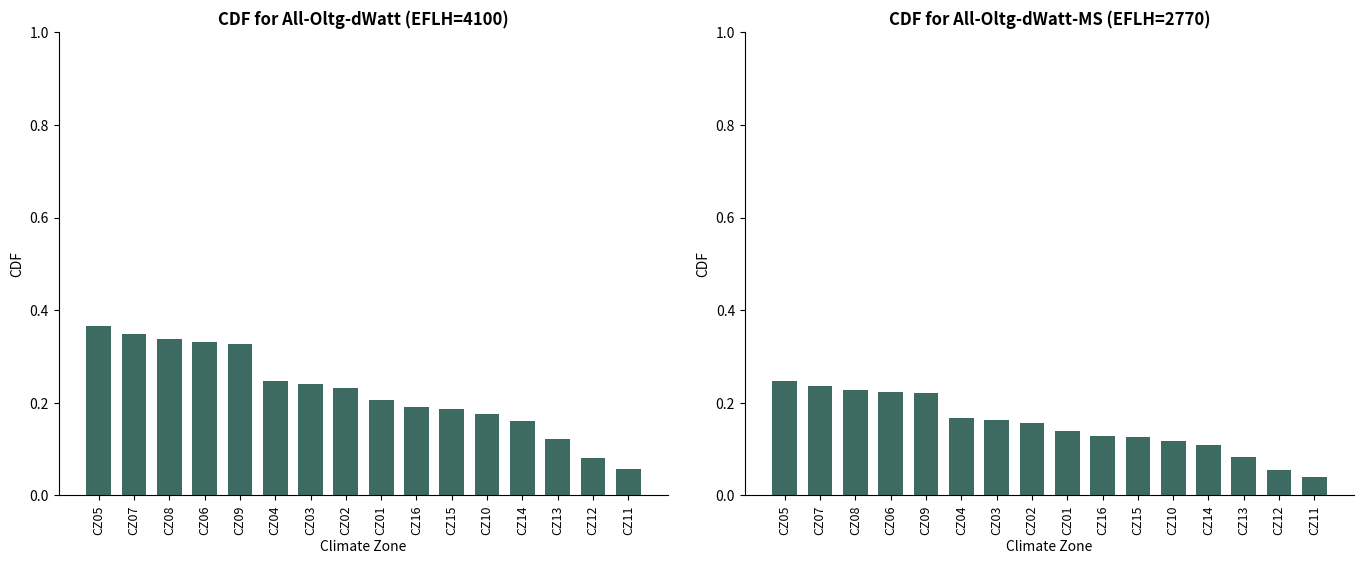

What is the label of the 13th bar from the right?

CZ06